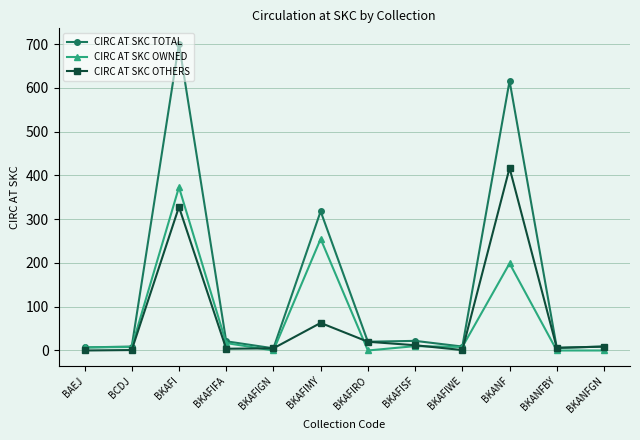

True or false: CIRC AT SKC OTHERS has a value of 20 at BKAFIRO.

True